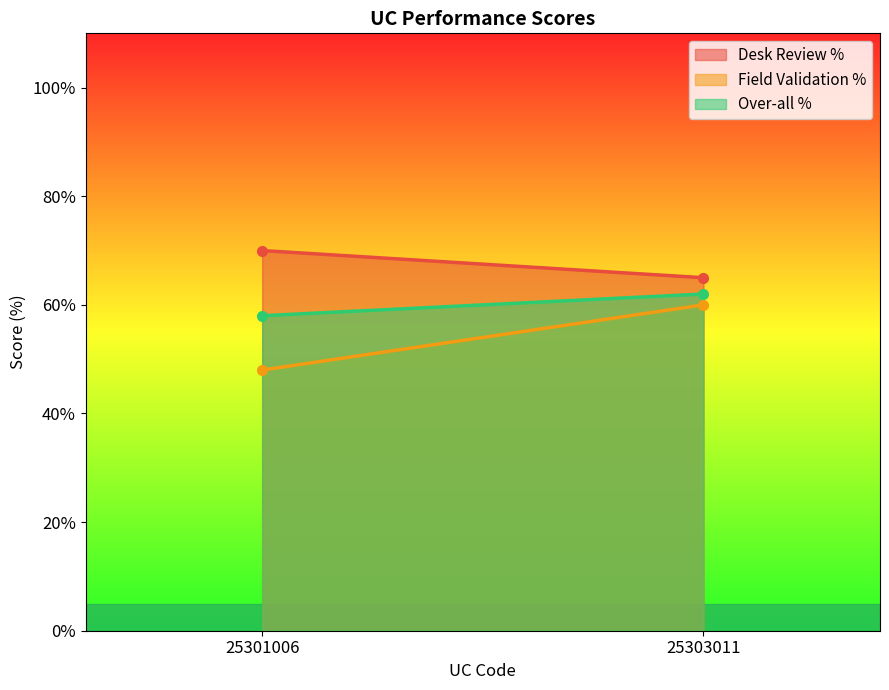

At how many categories does at least one series exceed 51?

2